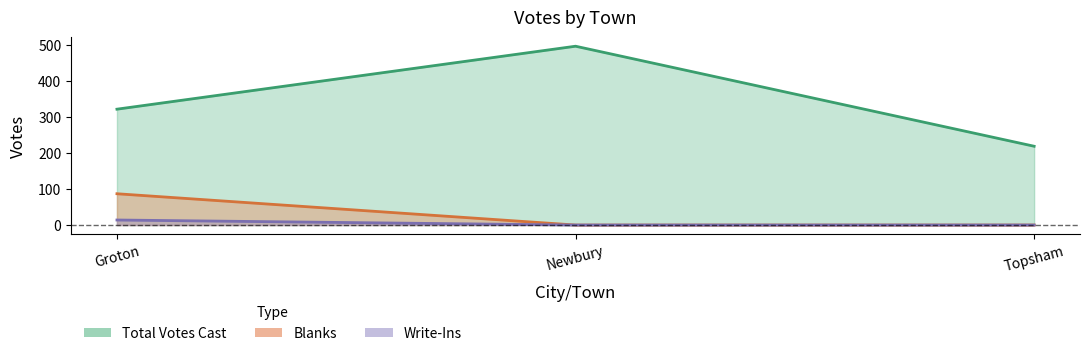

What is the difference between the maximum and minimum values in the Total Votes Cast series?

278